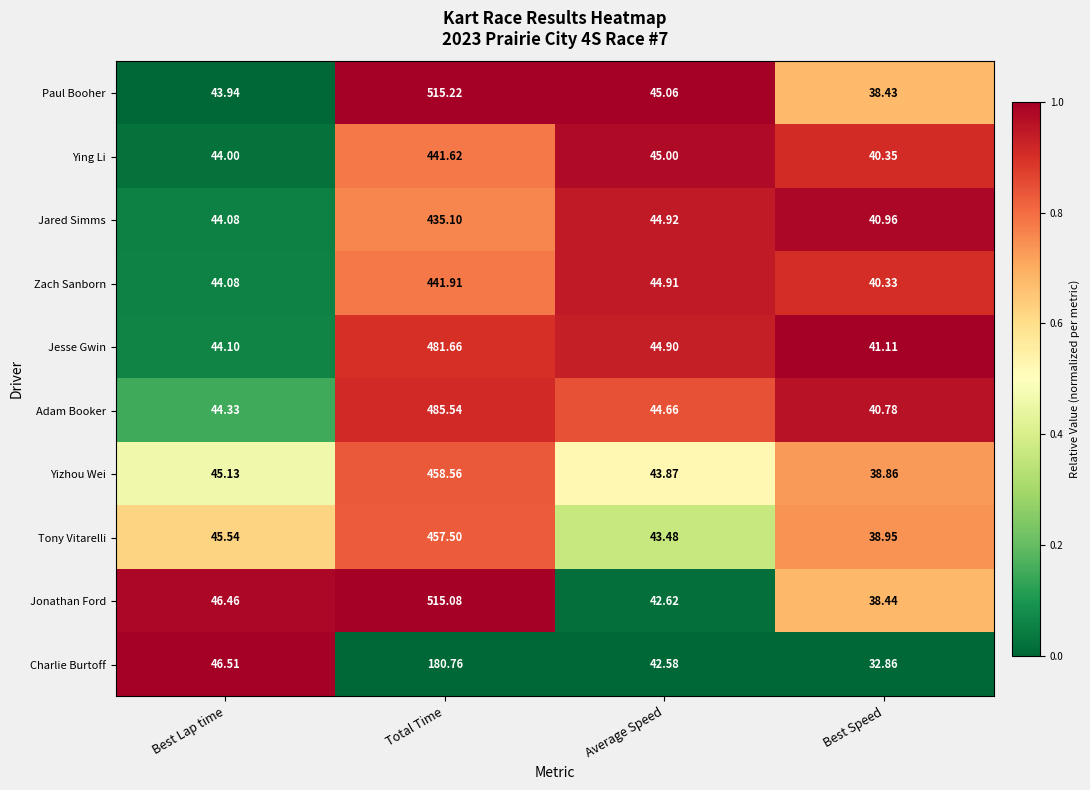

At which label is Paul Booher closest to 276?

Average Speed